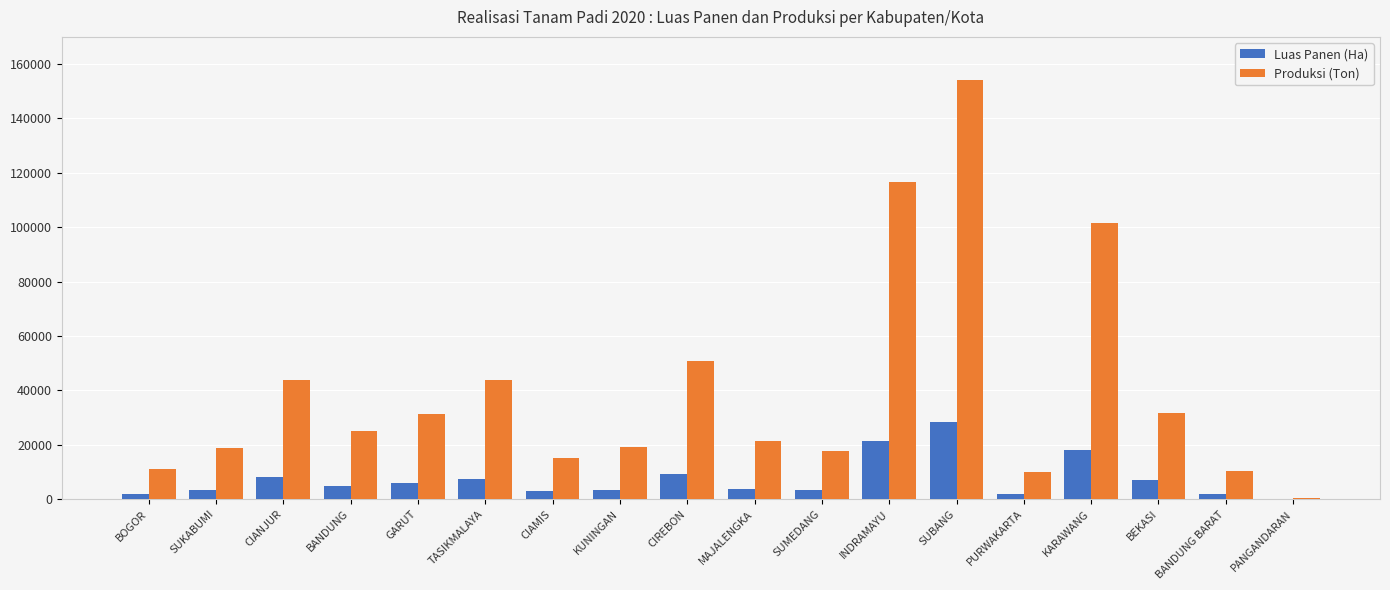

The Produksi (Ton) series shows 9810.5 at CIANJUR. True or false?

False